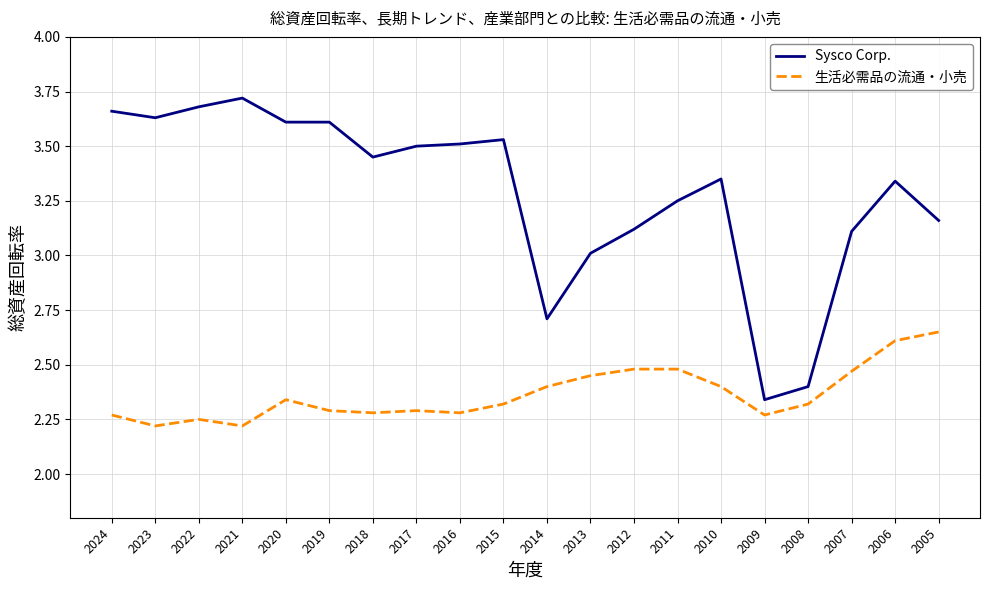

True or false: Sysco Corp. and 生活必需品の流通・小売 cross at least once.

False